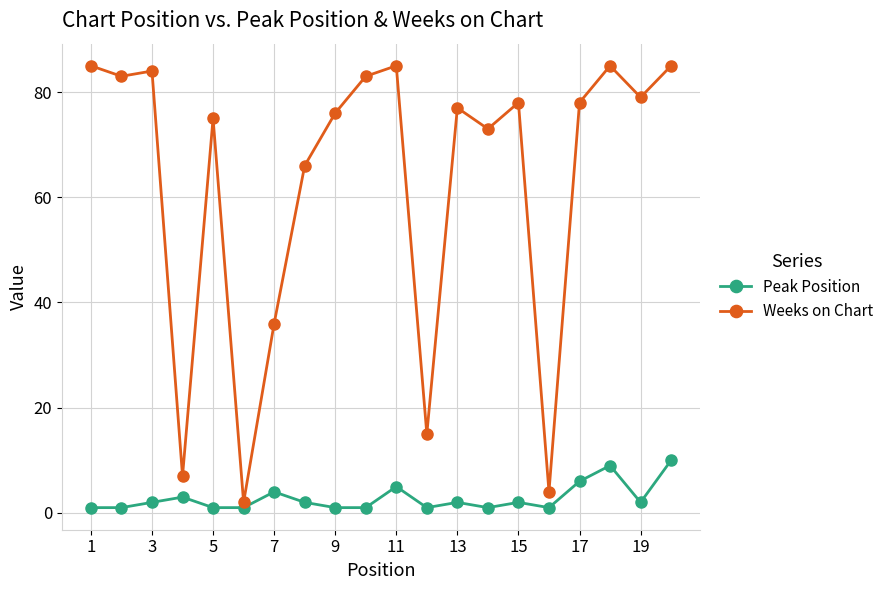

Rank the series by their average value, from lowest to highest.

Peak Position, Weeks on Chart